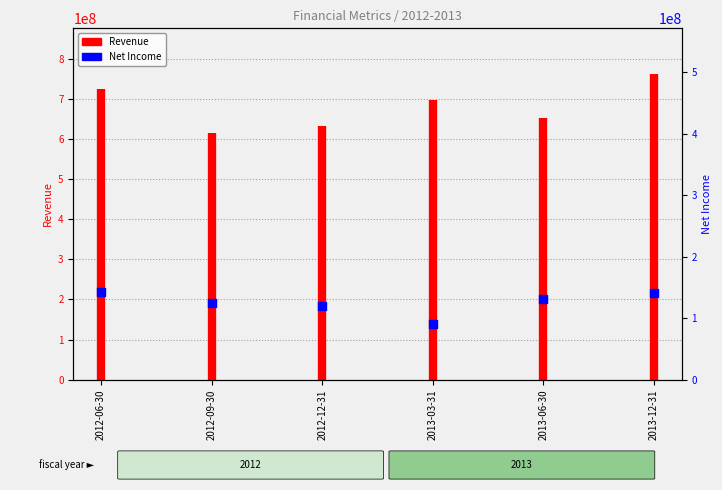

Approximately how many times larger is the value at 2012-09-30 compared to 2013-06-30?

1.0